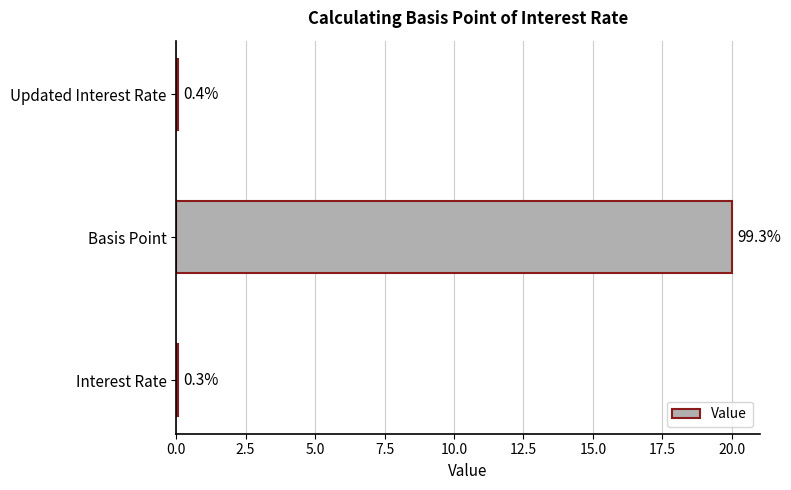

How many bars are there in total?

3